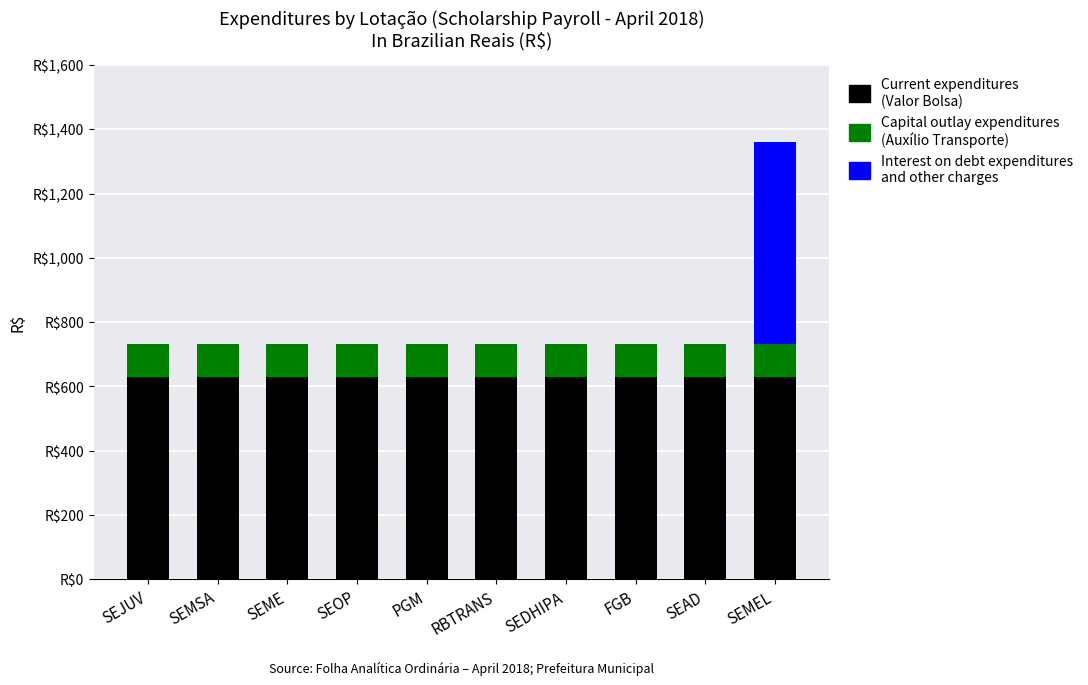

What is the total value across all series at SEME?

730.8